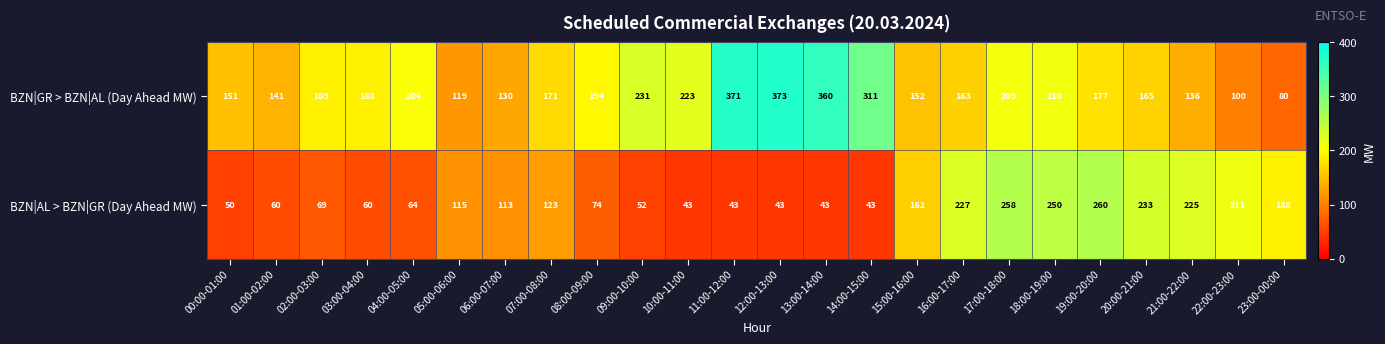

Rank the series at 13:00-14:00 from lowest to highest value.

BZN|AL > BZN|GR (Day Ahead MW), BZN|GR > BZN|AL (Day Ahead MW)